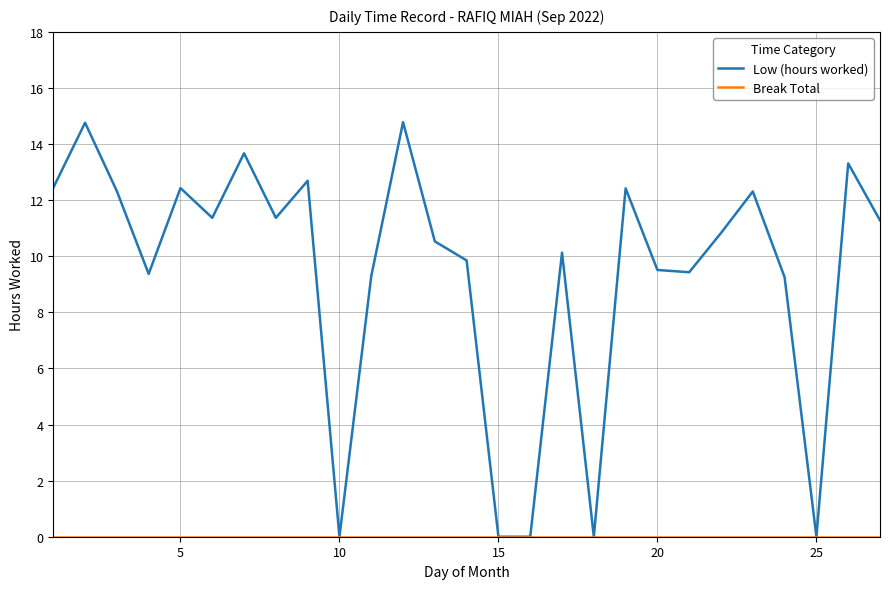

What is the maximum value for Low (hours worked)?

14.8